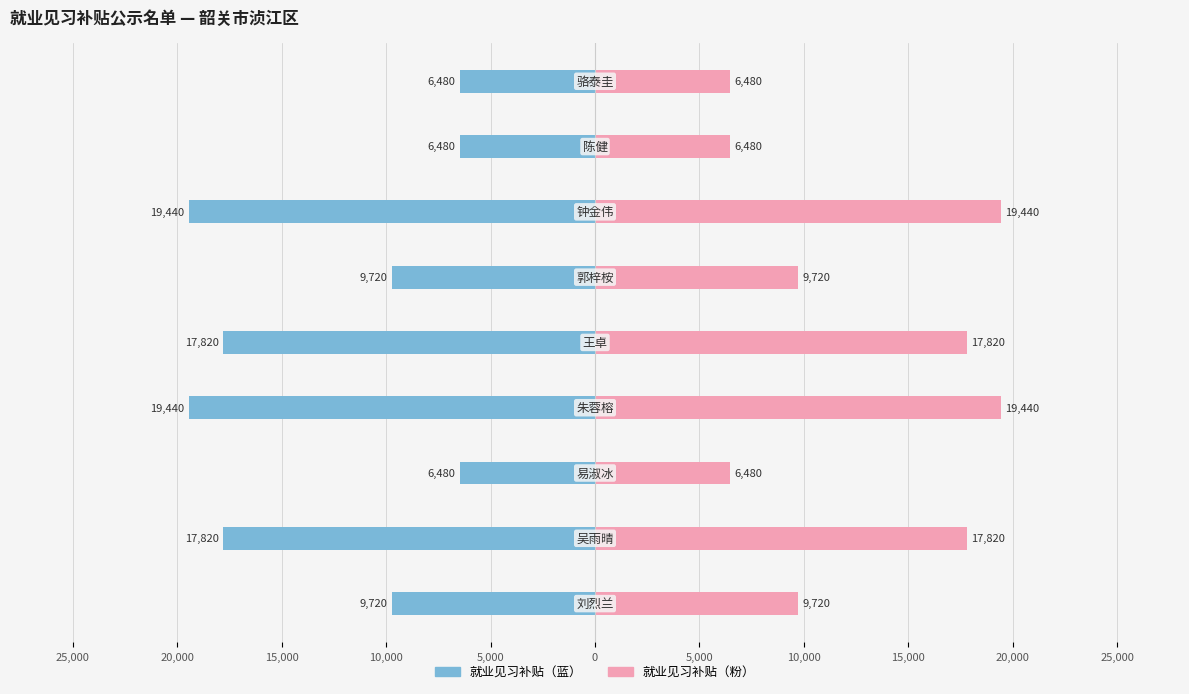

At how many categories does at least one series exceed -10632?

9